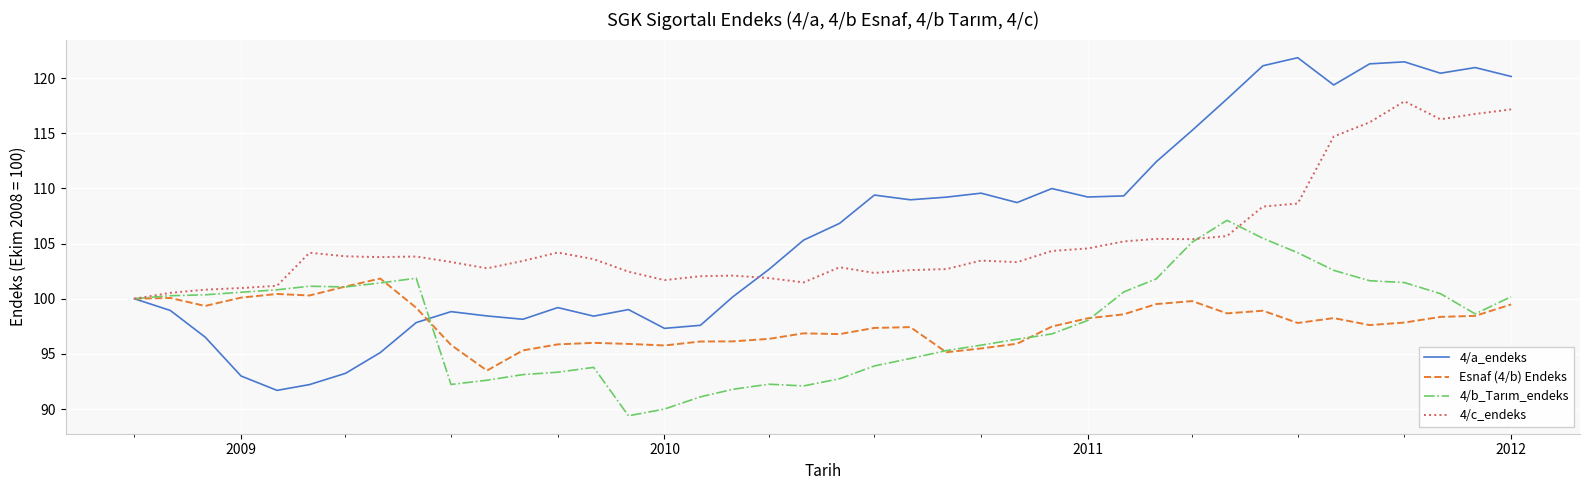

What is the maximum value for 4/c_endeks?

117.9